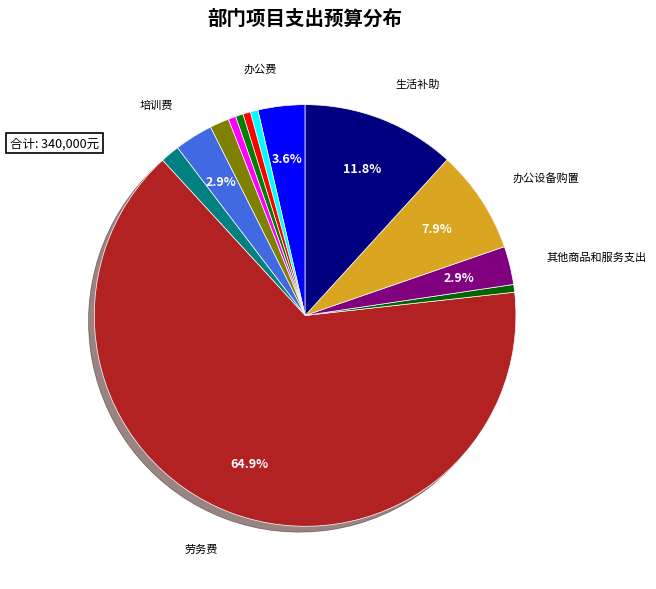

Count the number of slices in the pie.

13